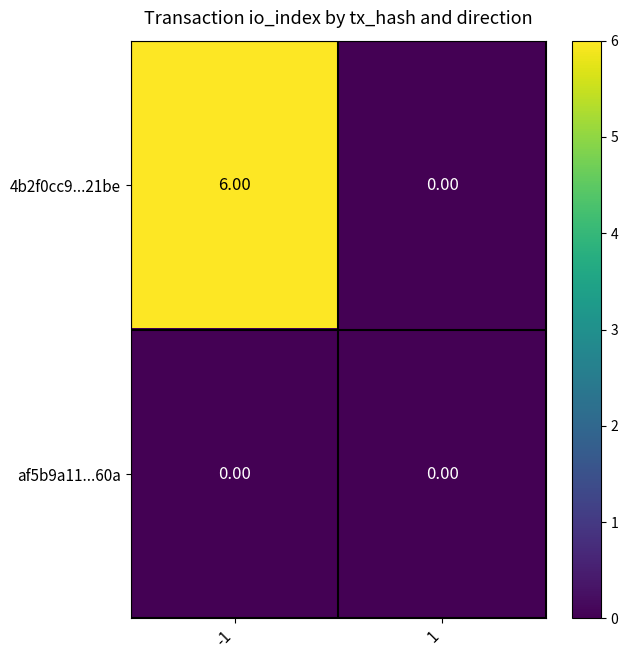

List the series in order of their peak value, highest first.

4b2f0cc9...21be, af5b9a11...60a